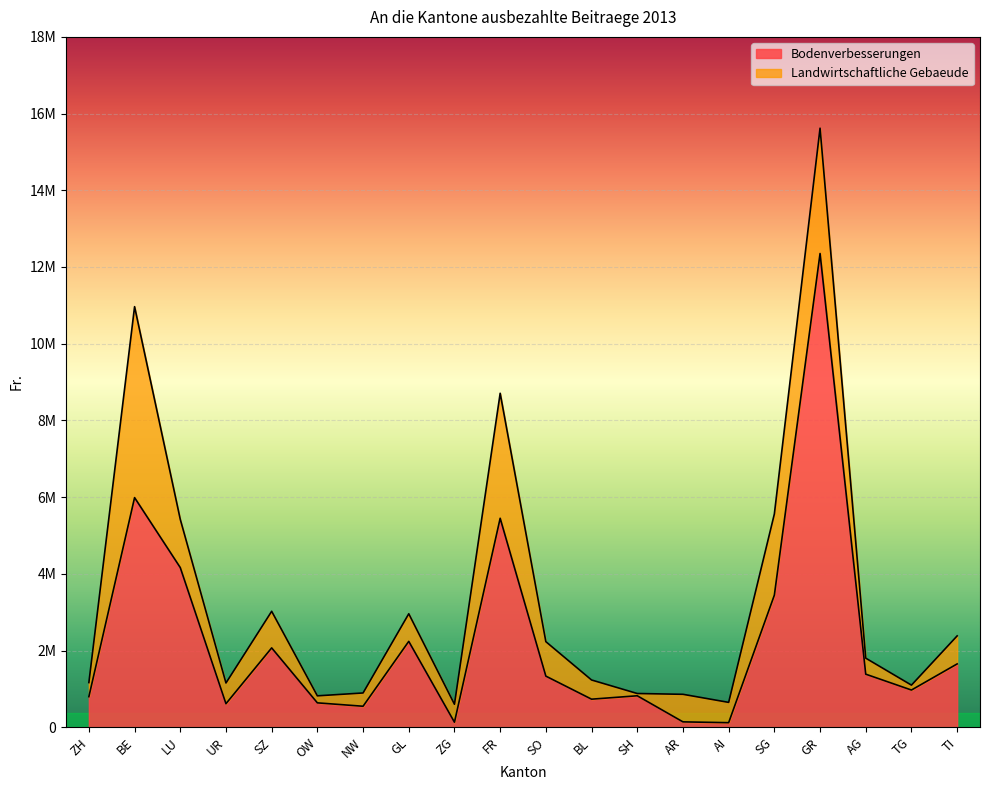

What is the change in value from BE to SG?

-2543029